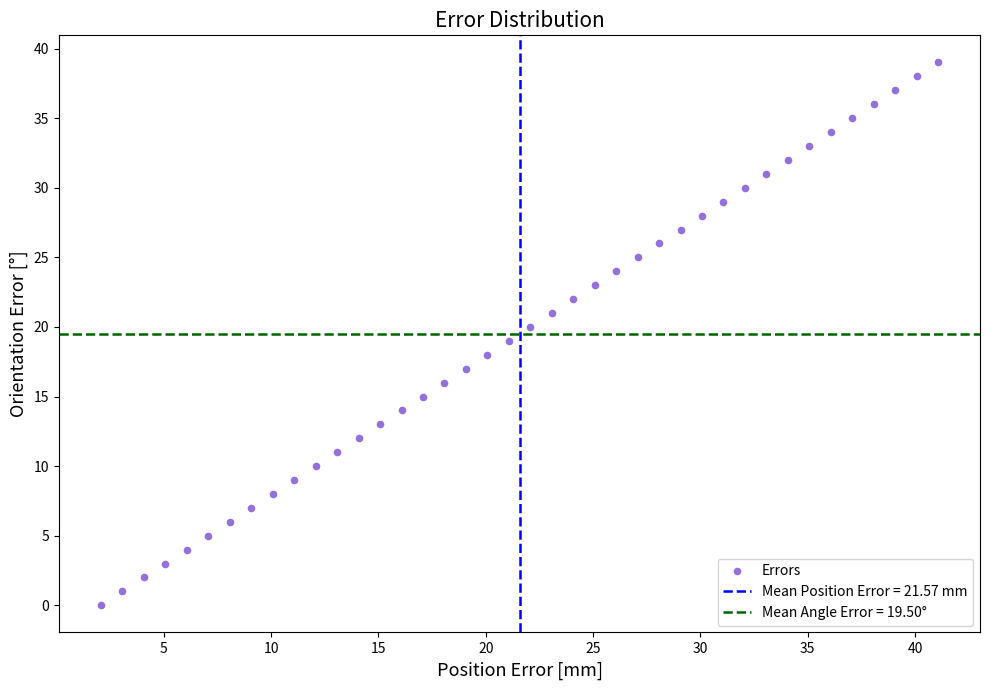

What is the range of Y values (max minus min)?

39